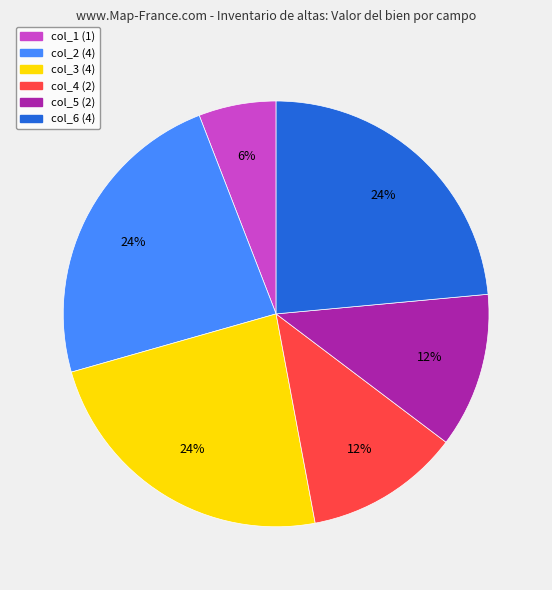

Does col_6 account for over 50% of the chart?

No